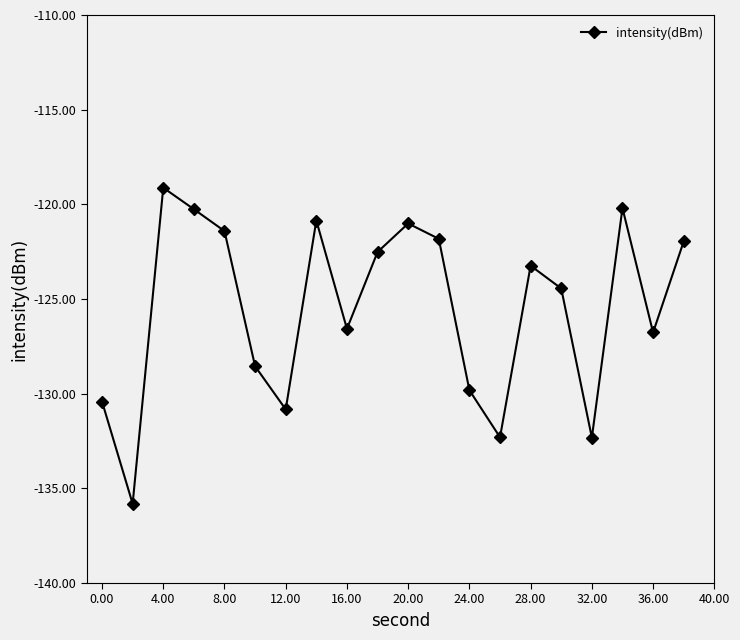

How many points are lower than both their immediate neighbors (excluding endpoints)?

6